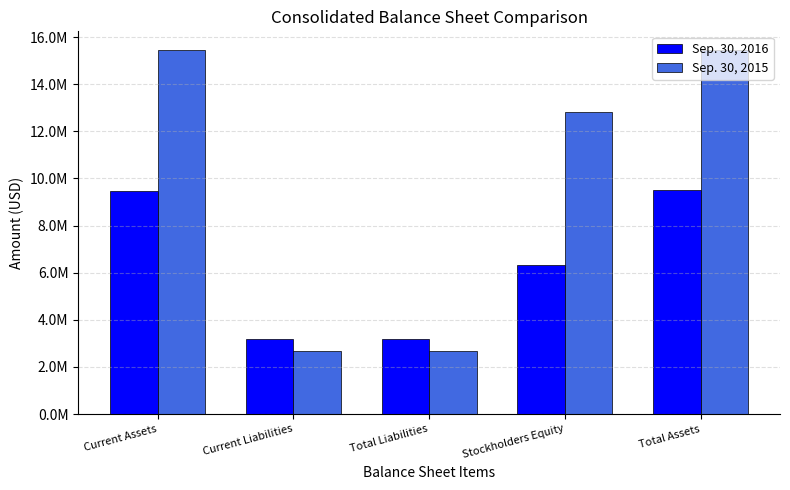

At which label is Sep. 30, 2015 closest to 9065245?

Stockholders Equity